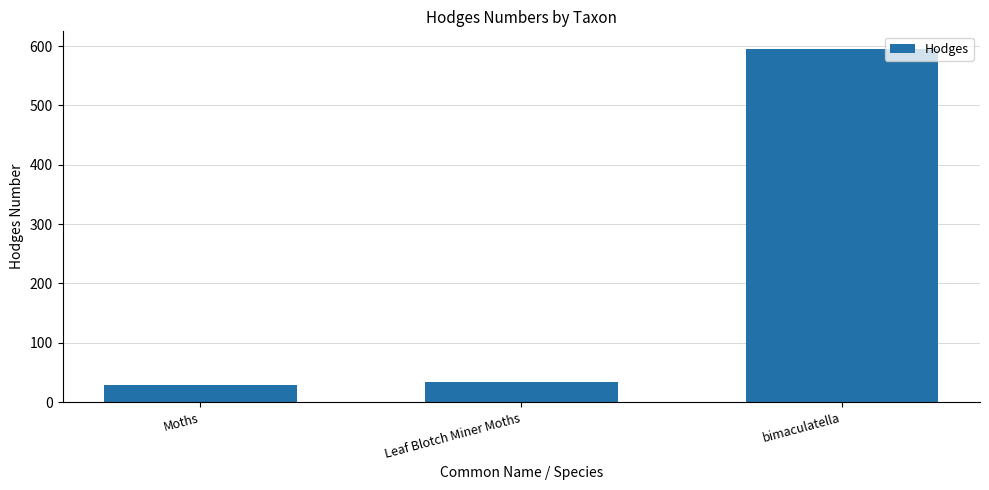

How many bars are there in total?

3